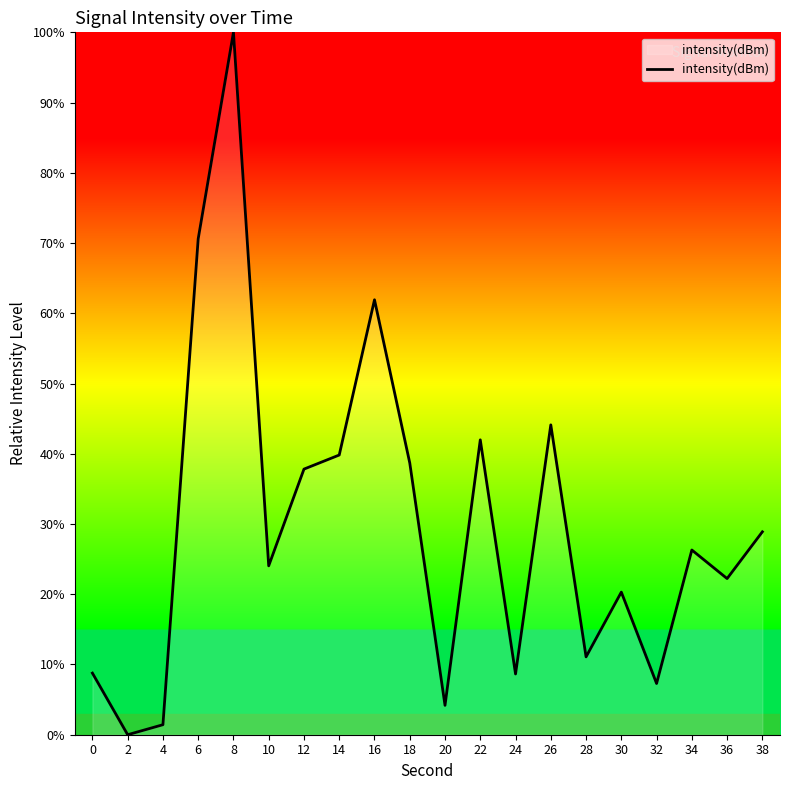

How many lines are shown in the chart?

1